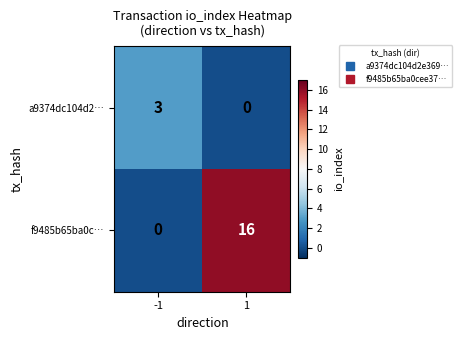

What is the difference between the highest and lowest values at 1?

16